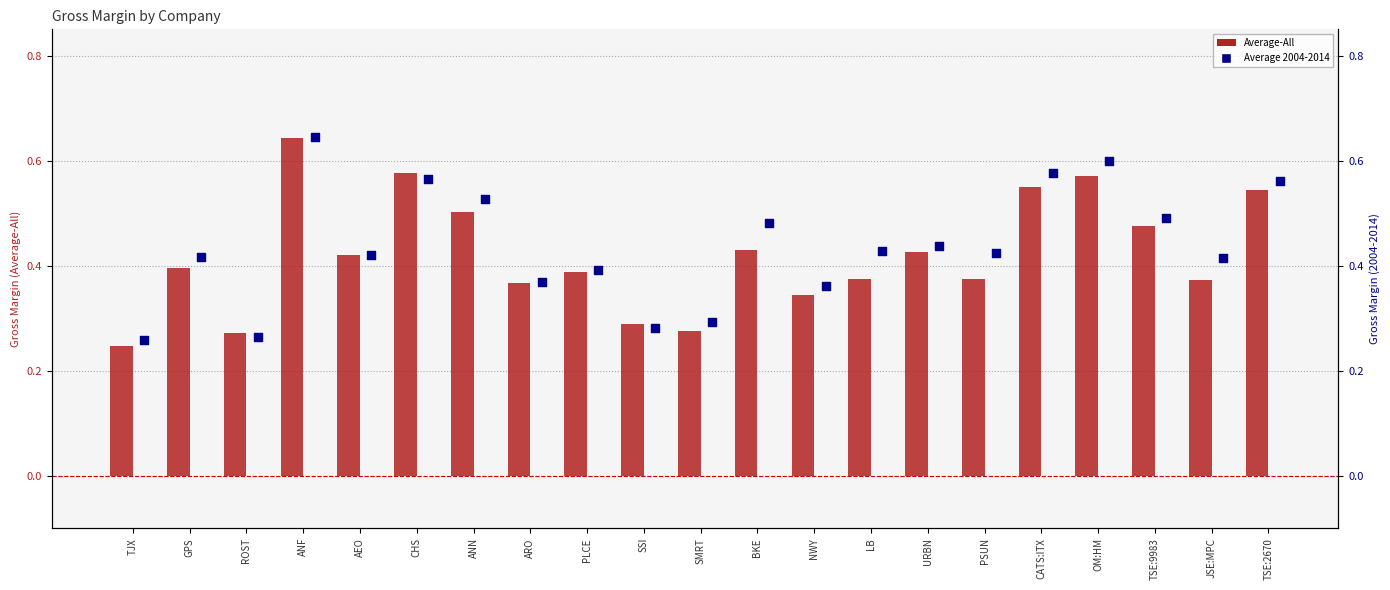

What are all the series names shown in the legend?

Average-All, Average 2004-2014